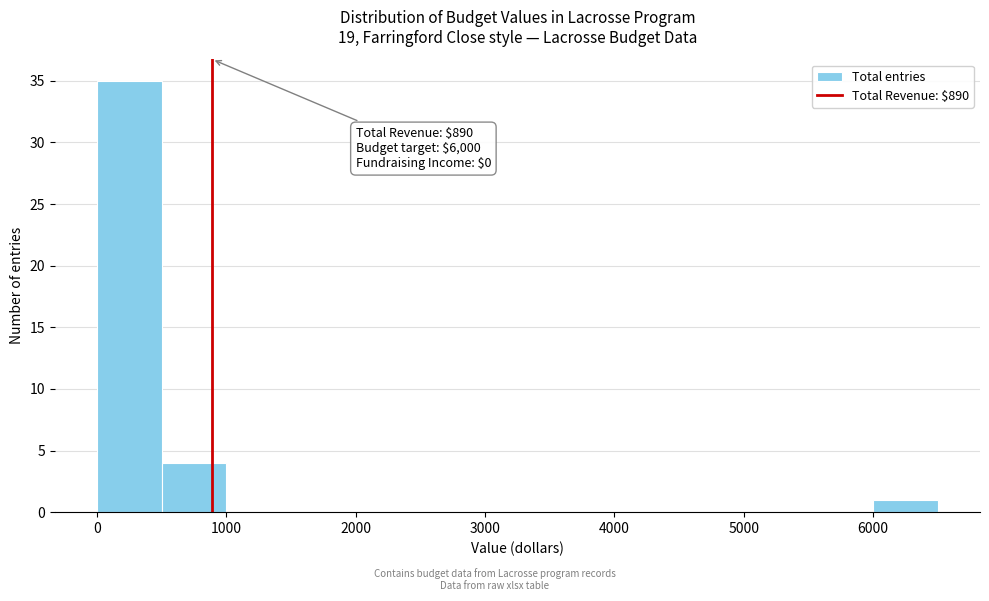

Over which range of the x-axis is the bar tallest?

0 to 500